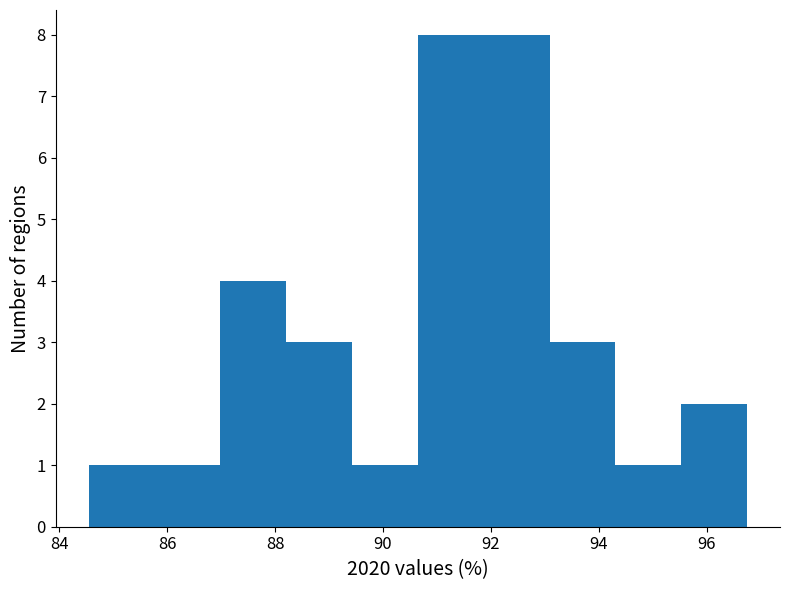

What is the height of the bar covering 88.2 to 89.4 on the x-axis? Neither the bar edges nor the heights are printed on the chart, so give them approximately, as read against the axes.

3